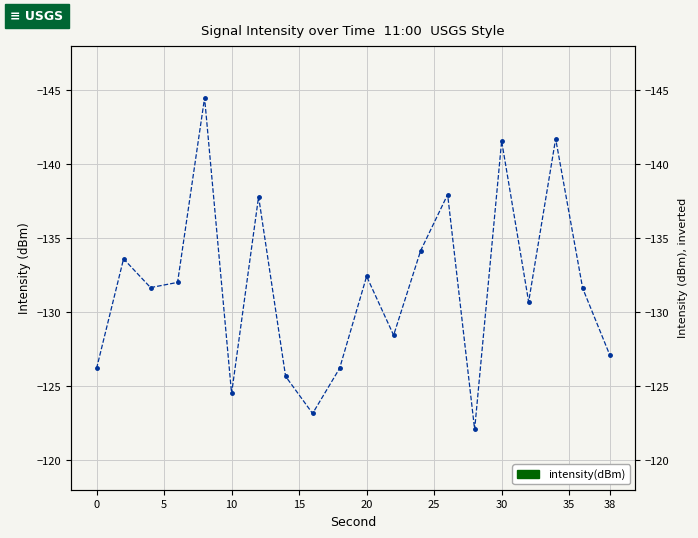

Does the chart display data point markers on the line(s)?

Yes